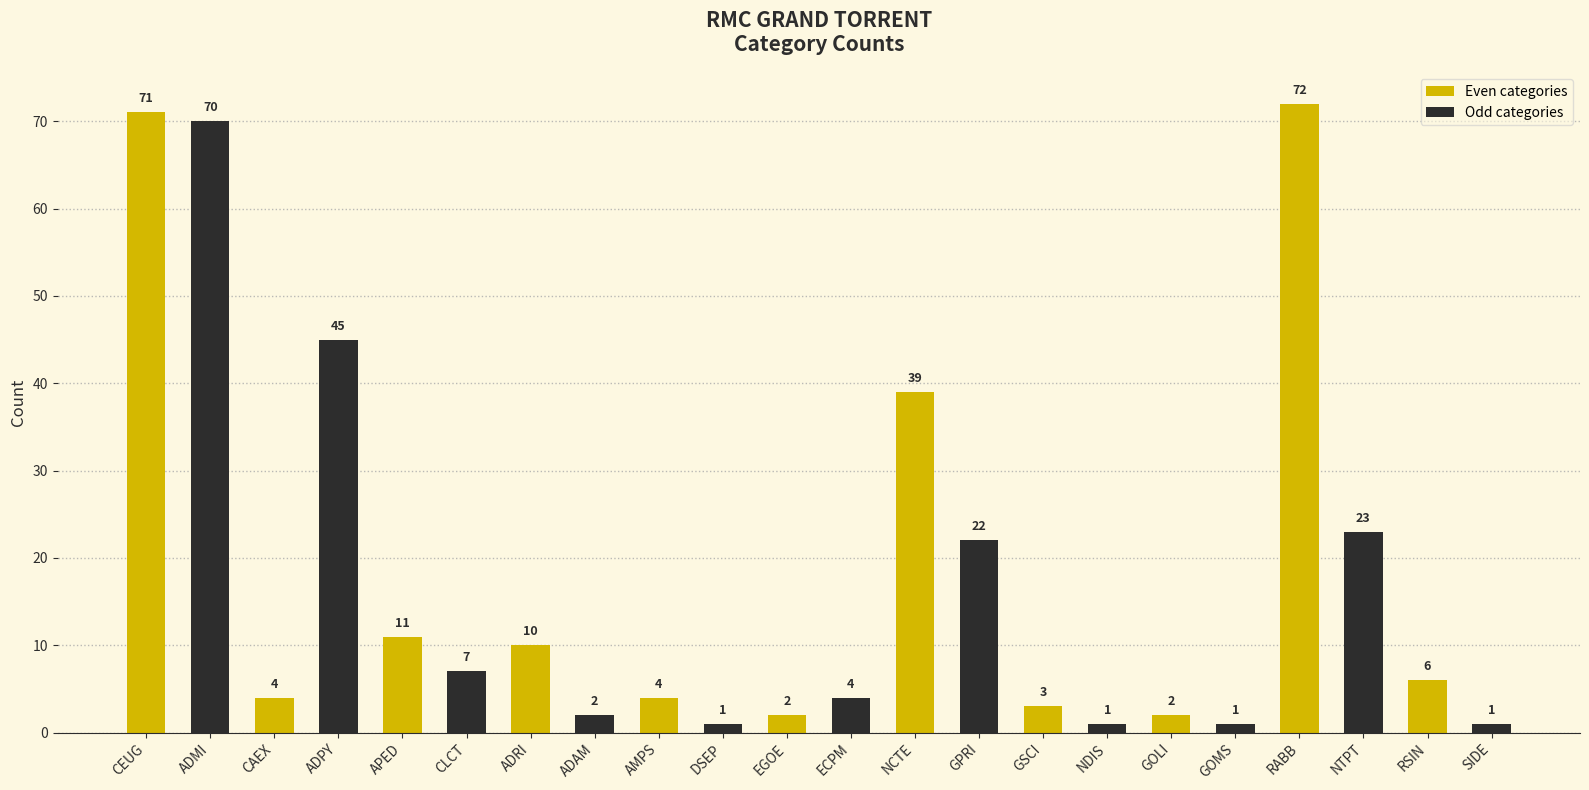

Where does the data first go above 6?

CEUG